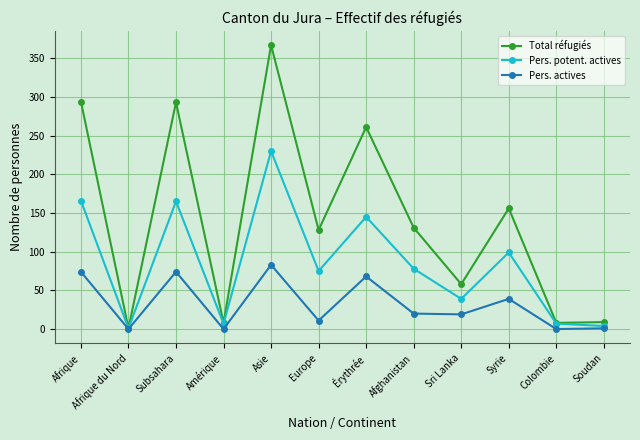

Where is Total réfugiés nearest to the value 184?

Syrie